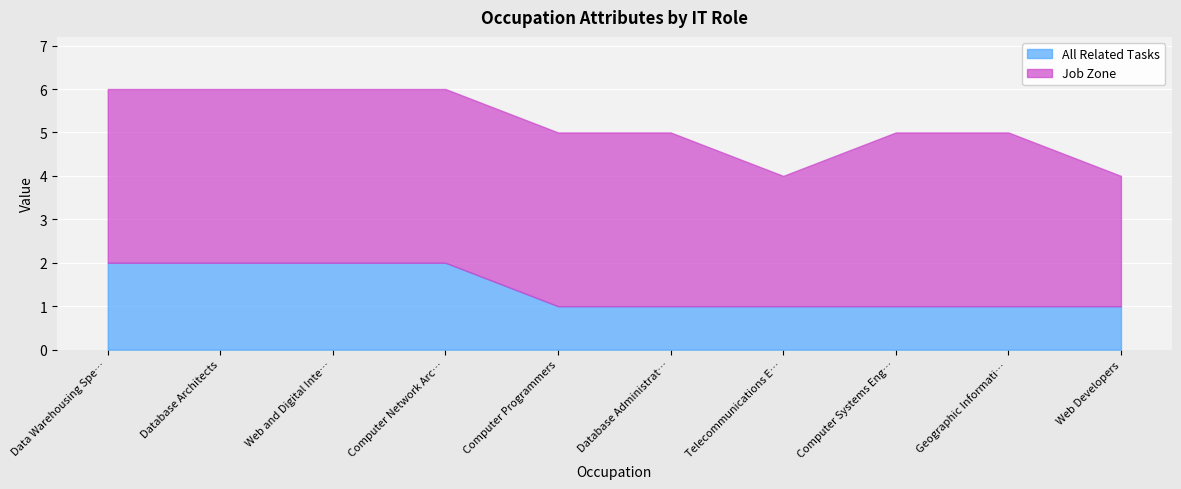

What value does the Job Zone series have at Telecommunications Engineering Specialists?

3